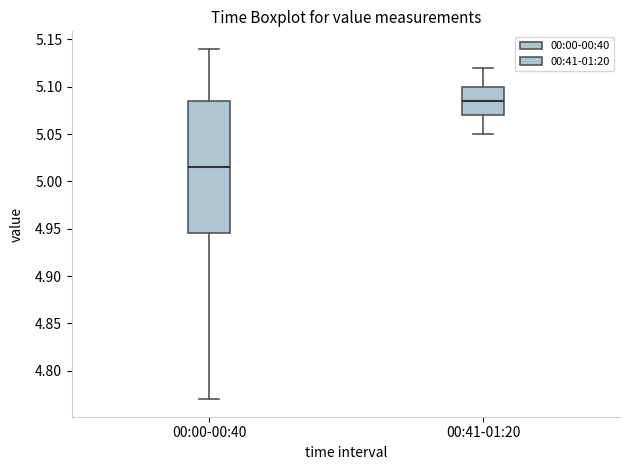

Where does the median line of the box for 00:00-00:40 sit on the y-axis? The values are not printed on the chart, so give them approximately, as read against the axis.

5.015